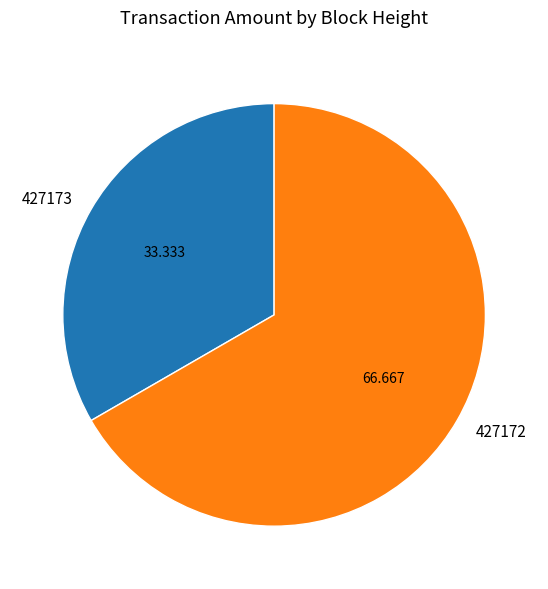

Is there any slice that represents more than half of the pie?

Yes